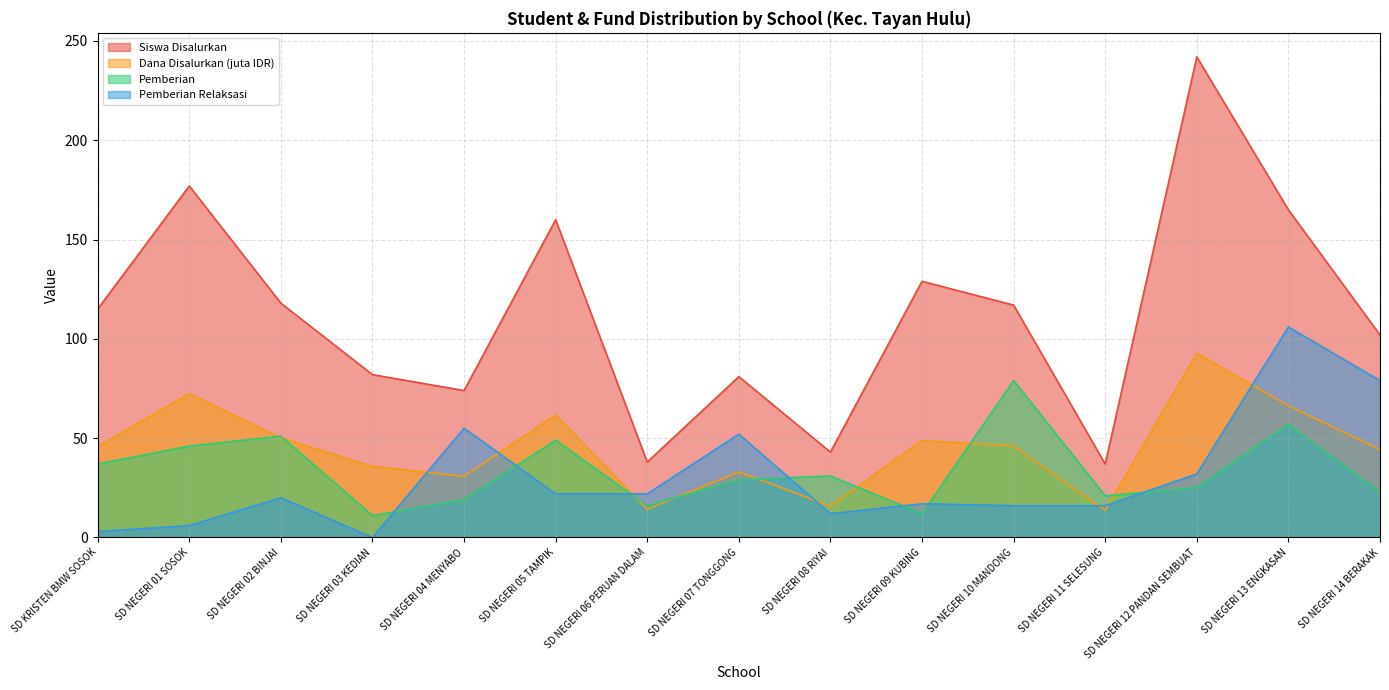

Reading left to right, what are all the values shown in this chart?

Siswa Disalurkan: SD KRISTEN BMW SOSOK=115.0	SD NEGERI 01 SOSOK=177.0	SD NEGERI 02 BINJAI=118.0	SD NEGERI 03 KEDIAN=82.0	SD NEGERI 04 MENYABO=74.0	SD NEGERI 05 TAMPIK=160.0	SD NEGERI 06 PERUAN DALAM=38.0	SD NEGERI 07 TONGGONG=81.0	SD NEGERI 08 RIYAI=43.0	SD NEGERI 09 KUBING=129.0	SD NEGERI 10 MANDONG=117.0	SD NEGERI 11 SELESUNG=37.0	SD NEGERI 12 PANDAN SEMBUAT=242.0	SD NEGERI 13 ENGKASAN=165.0	SD NEGERI 14 BERAKAK=102.0
Dana Disalurkan: SD KRISTEN BMW SOSOK=45.7	SD NEGERI 01 SOSOK=72.5	SD NEGERI 02 BINJAI=50.2	SD NEGERI 03 KEDIAN=35.8	SD NEGERI 04 MENYABO=30.8	SD NEGERI 05 TAMPIK=61.6	SD NEGERI 06 PERUAN DALAM=14.2	SD NEGERI 07 TONGGONG=33.1	SD NEGERI 08 RIYAI=15.8	SD NEGERI 09 KUBING=48.8	SD NEGERI 10 MANDONG=46.1	SD NEGERI 11 SELESUNG=13.7	SD NEGERI 12 PANDAN SEMBUAT=92.7	SD NEGERI 13 ENGKASAN=66.4	SD NEGERI 14 BERAKAK=44.3
Pemberian: SD KRISTEN BMW SOSOK=37.0	SD NEGERI 01 SOSOK=46.0	SD NEGERI 02 BINJAI=51.0	SD NEGERI 03 KEDIAN=11.0	SD NEGERI 04 MENYABO=19.0	SD NEGERI 05 TAMPIK=49.0	SD NEGERI 06 PERUAN DALAM=16.0	SD NEGERI 07 TONGGONG=29.0	SD NEGERI 08 RIYAI=31.0	SD NEGERI 09 KUBING=12.0	SD NEGERI 10 MANDONG=79.0	SD NEGERI 11 SELESUNG=21.0	SD NEGERI 12 PANDAN SEMBUAT=25.0	SD NEGERI 13 ENGKASAN=57.0	SD NEGERI 14 BERAKAK=23.0
Pemberian Relaksasi: SD KRISTEN BMW SOSOK=3.0	SD NEGERI 01 SOSOK=6.0	SD NEGERI 02 BINJAI=20.0	SD NEGERI 03 KEDIAN=0.0	SD NEGERI 04 MENYABO=55.0	SD NEGERI 05 TAMPIK=22.0	SD NEGERI 06 PERUAN DALAM=22.0	SD NEGERI 07 TONGGONG=52.0	SD NEGERI 08 RIYAI=12.0	SD NEGERI 09 KUBING=17.0	SD NEGERI 10 MANDONG=16.0	SD NEGERI 11 SELESUNG=16.0	SD NEGERI 12 PANDAN SEMBUAT=32.0	SD NEGERI 13 ENGKASAN=106.0	SD NEGERI 14 BERAKAK=79.0